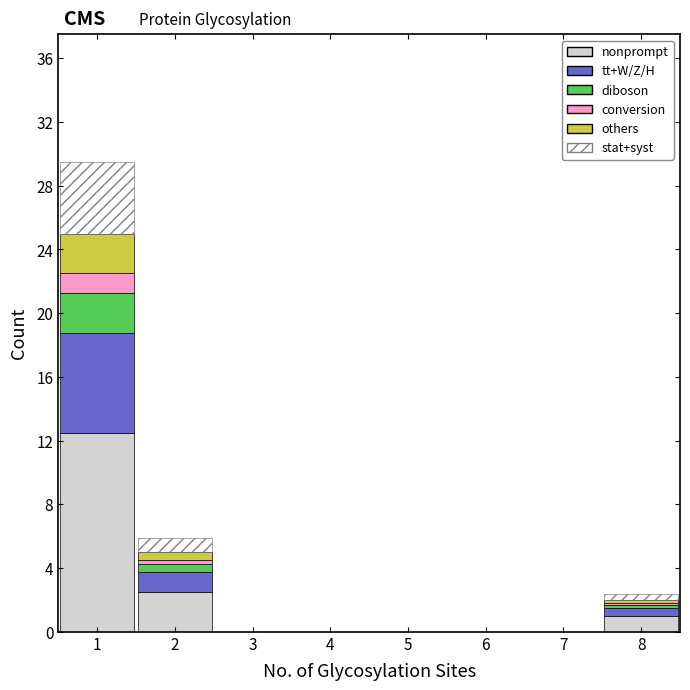

What is the total height of the stacked bar covering 7.5 to 8.5 on the x-axis? The values are not printed on the chart, so give them approximately, as read against the axis.

2.5